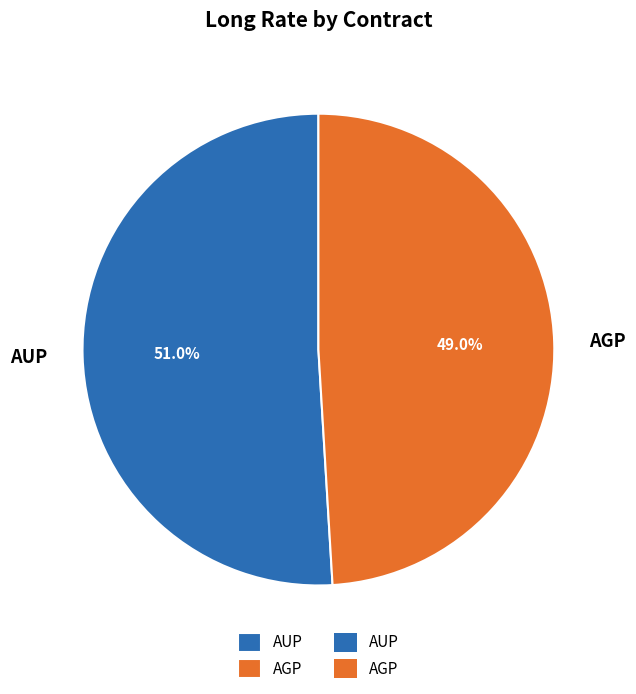

How many segments does this pie chart have?

2